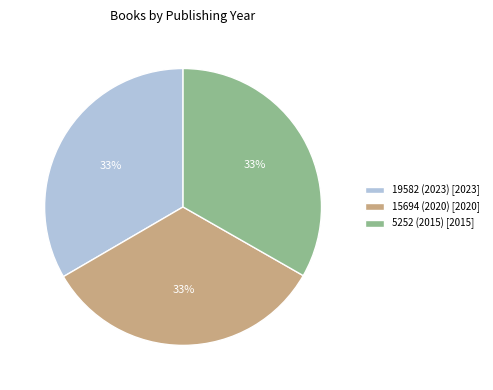

To the nearest percent, what percentage of the pie is 5252 (2015)?

33%